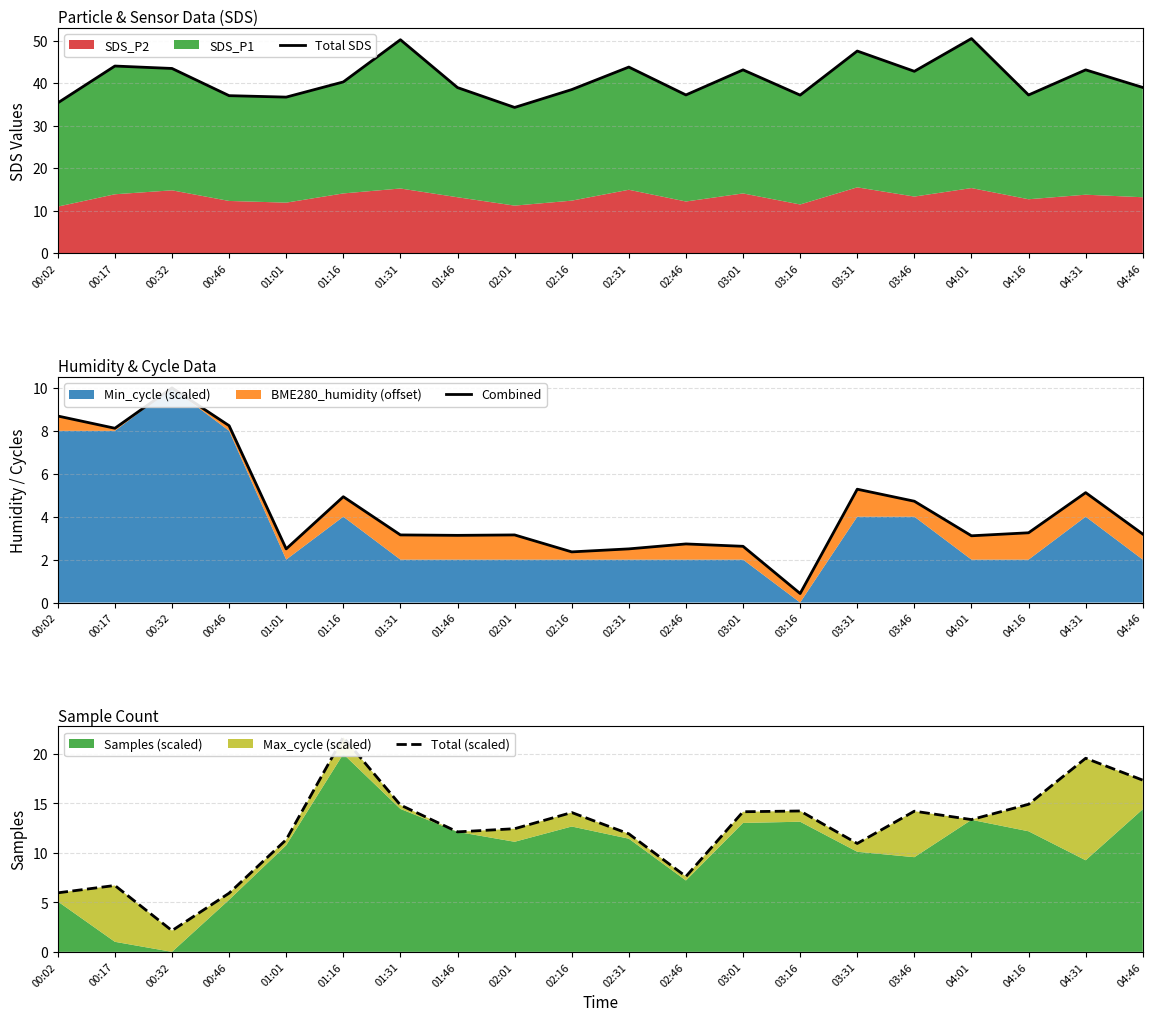

What is the difference between the maximum and minimum values in the Total SDS series?

16.2